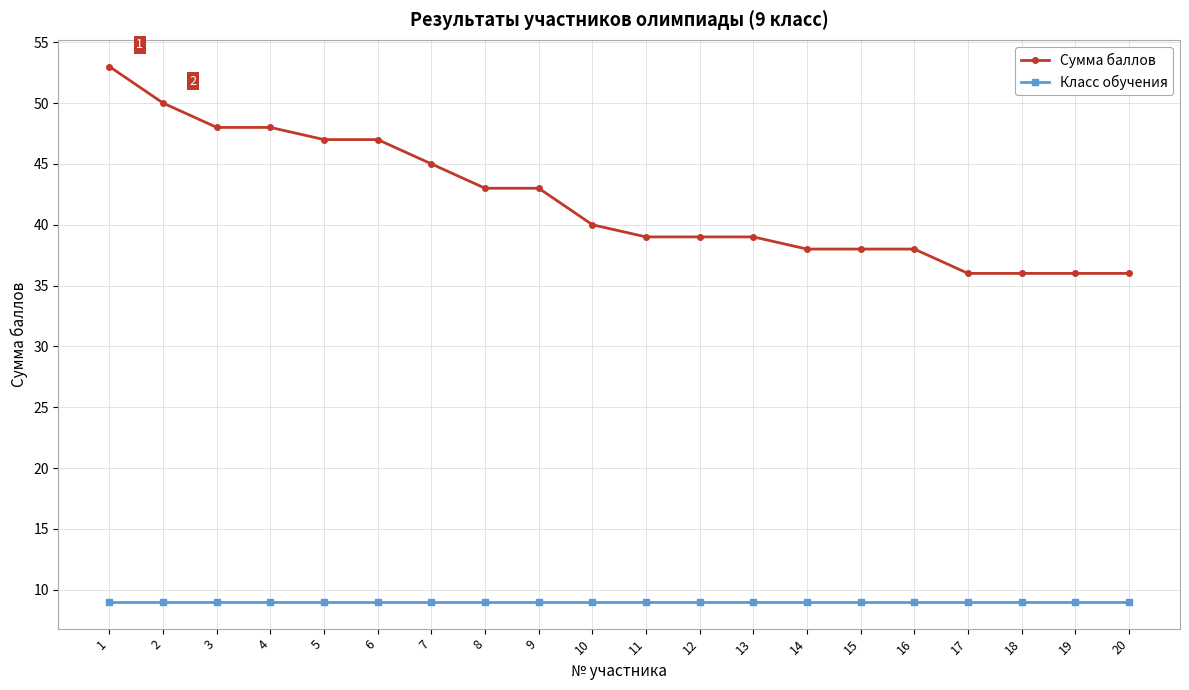

Read the Класс обучения value at 5.

9